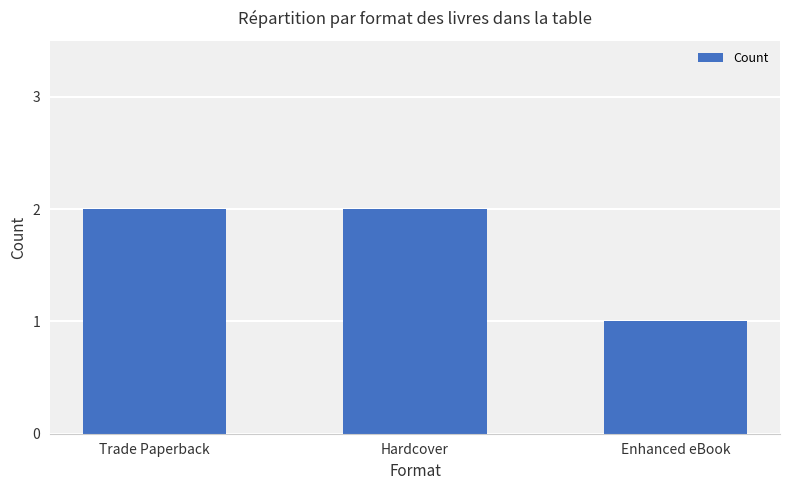

Which category has the lowest value across all series?

Enhanced eBook